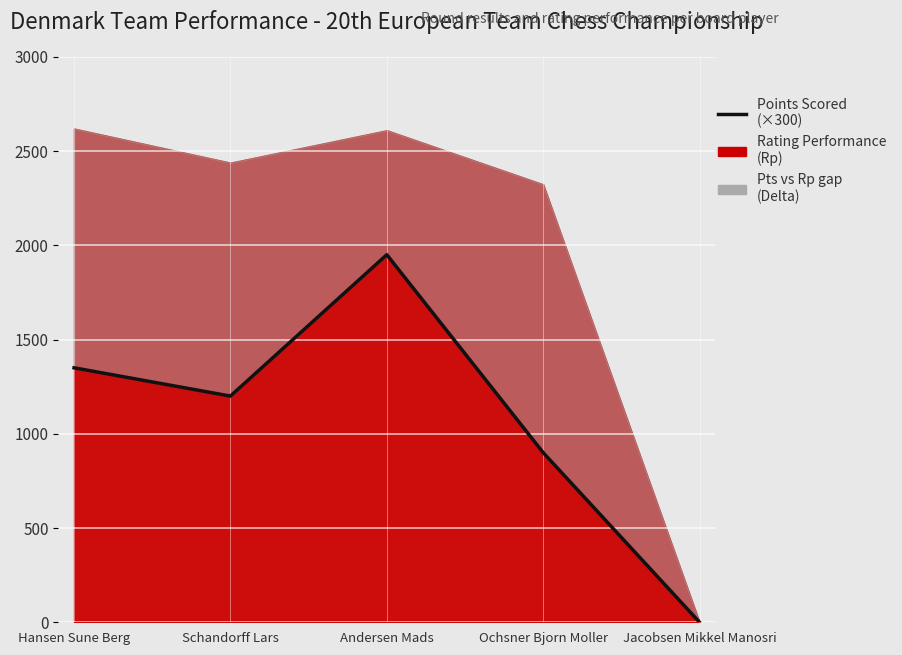

How many lines are shown in the chart?

1